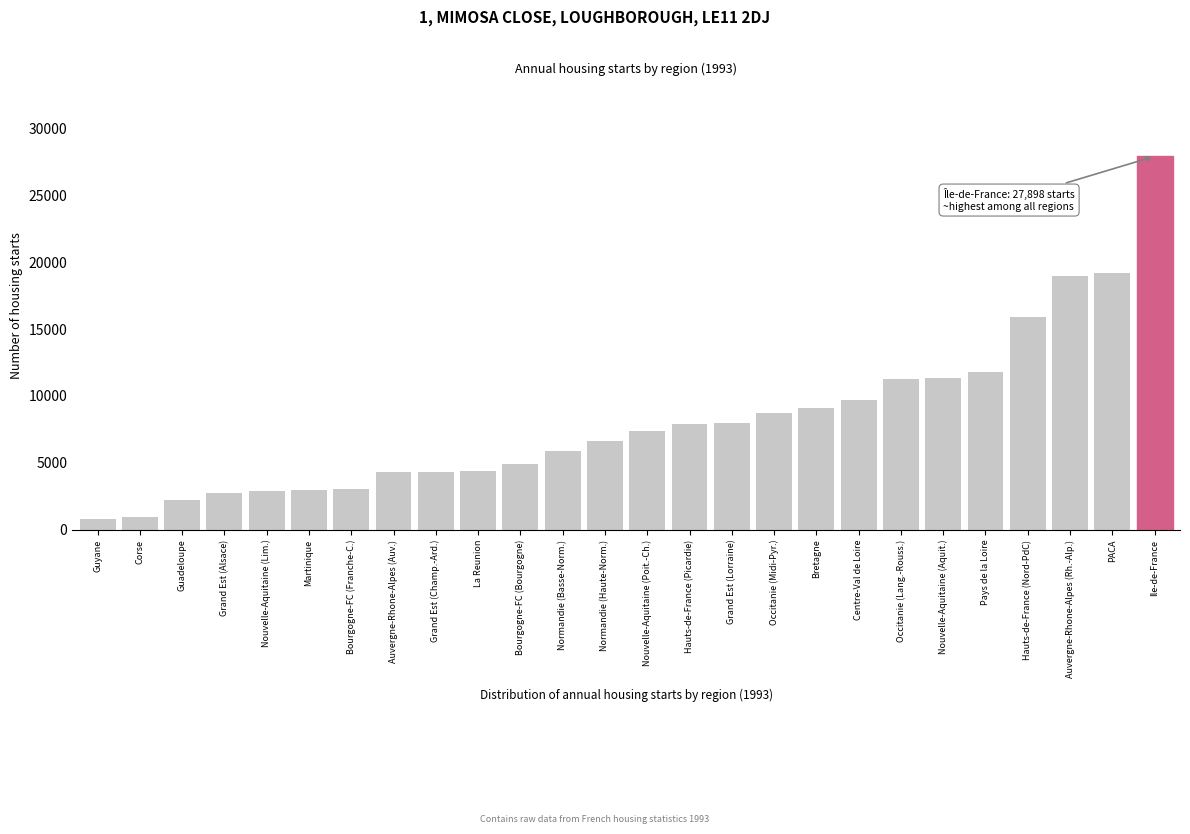

Where is the data nearest to the value 14361?

Hauts-de-France (Nord-PdC)